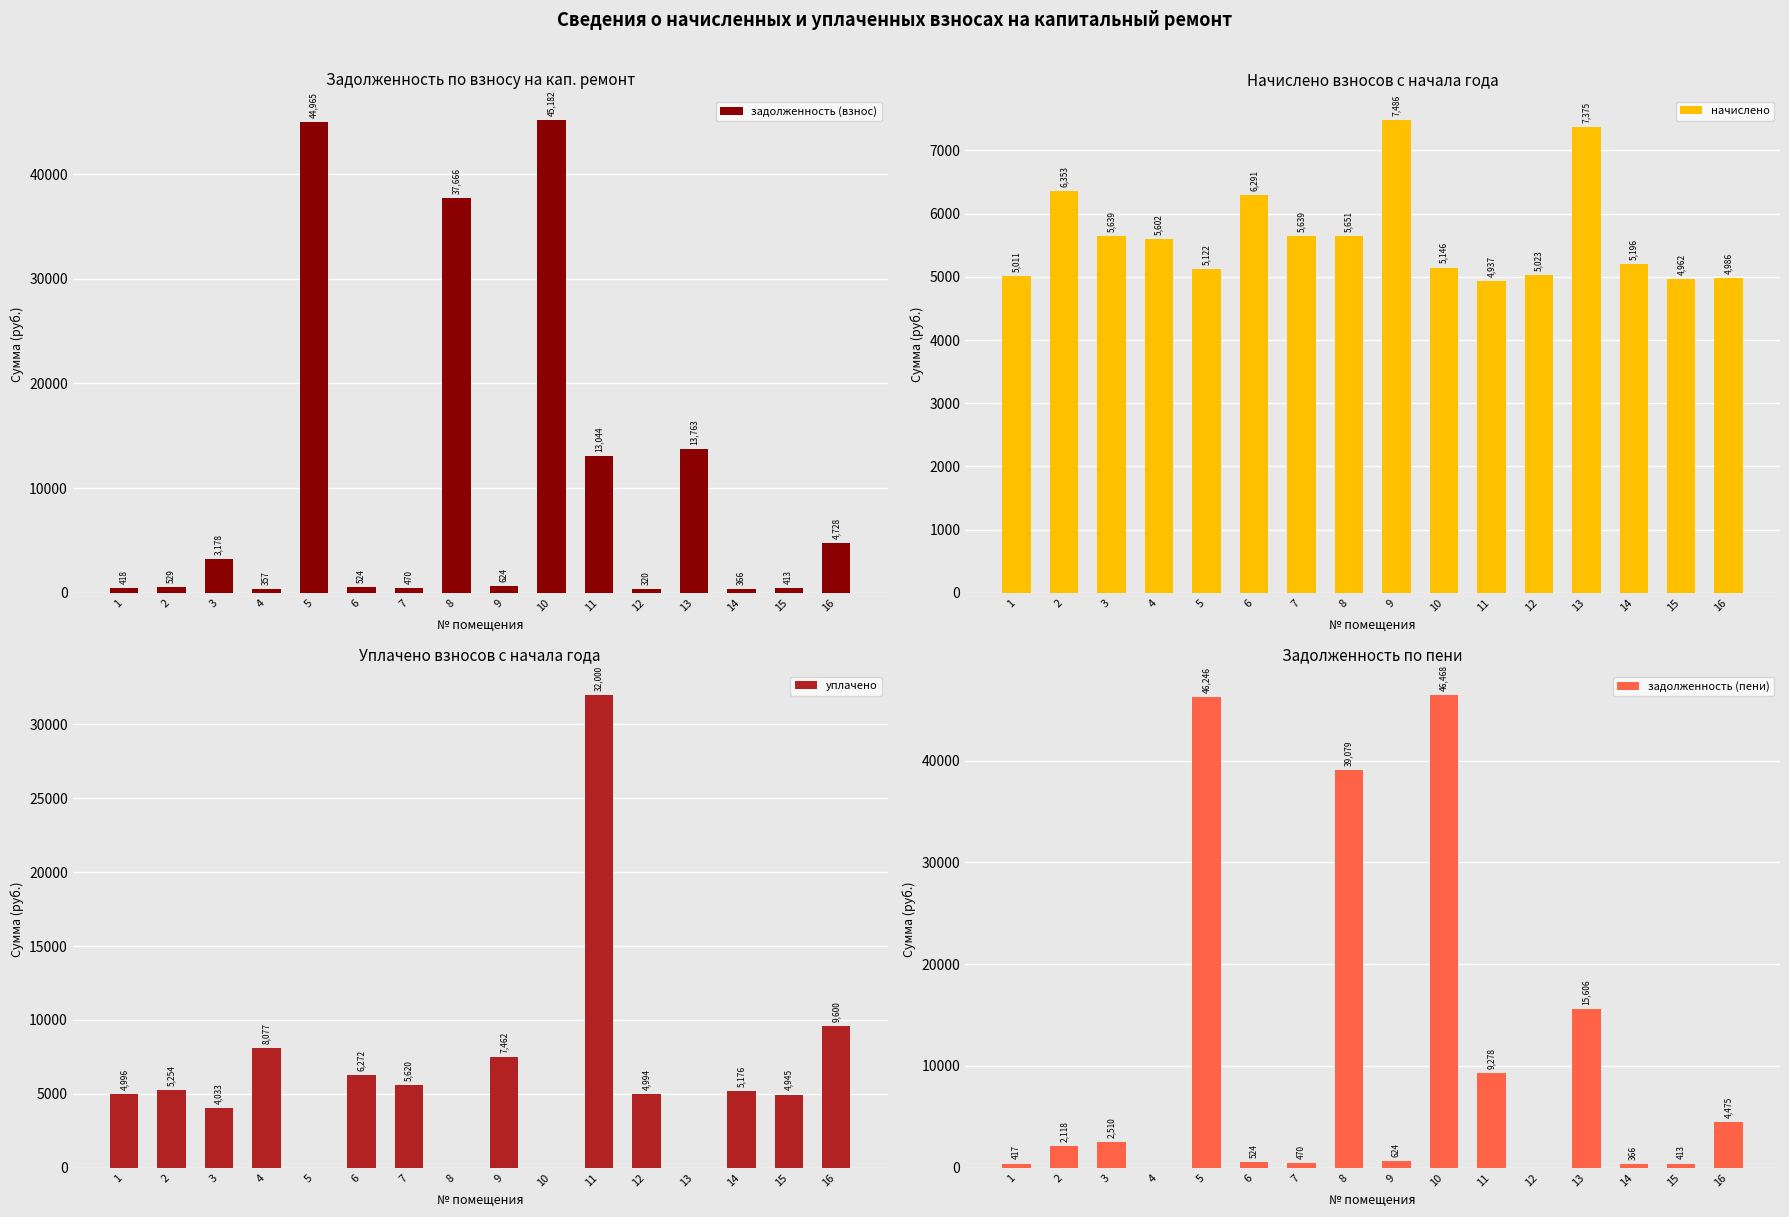

Reading right to left, extract all data points from this chart.

задолженность (взнос): 16=4728.0	15=413.5	14=366.5	13=13762.5	12=319.8	11=13044.1	10=45181.7	9=623.8	8=37666.4	7=469.9	6=524.3	5=44965.3	4=356.7	3=3177.6	2=529.4	1=417.6
начислено: 16=4986.4	15=4961.8	14=5195.6	13=7374.8	12=5023.3	11=4937.2	10=5146.4	9=7485.7	8=5651.2	7=5638.9	6=6291.5	5=5121.8	4=5602.0	3=5638.9	2=6353.0	1=5011.0
уплачено: 16=9600.0	15=4945.1	14=5176.4	13=0.0	12=4993.6	11=32000.0	10=0.0	9=7462.0	8=0.0	7=5620.1	6=6271.6	5=0.0	4=8076.6	3=4032.5	2=5253.9	1=4996.0
задолженность (пени): 16=4474.6	15=413.5	14=366.5	13=15606.3	12=0.0	11=9278.4	10=46468.3	9=623.8	8=39079.2	7=469.9	6=524.3	5=46245.7	4=0.0	3=2510.5	2=2117.7	1=416.7